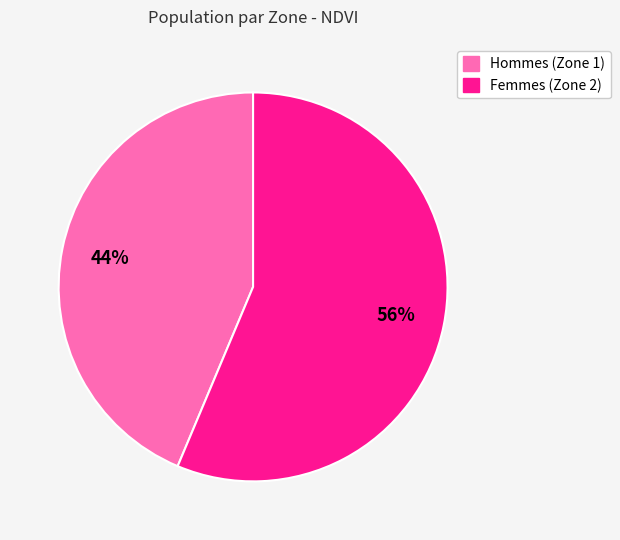

To the nearest percent, what is the average slice percentage?

50%